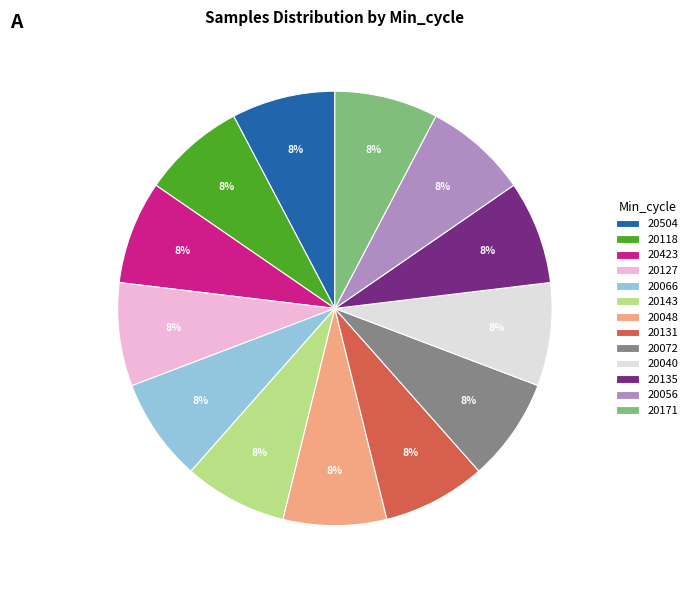

Is there a majority slice in this chart?

No